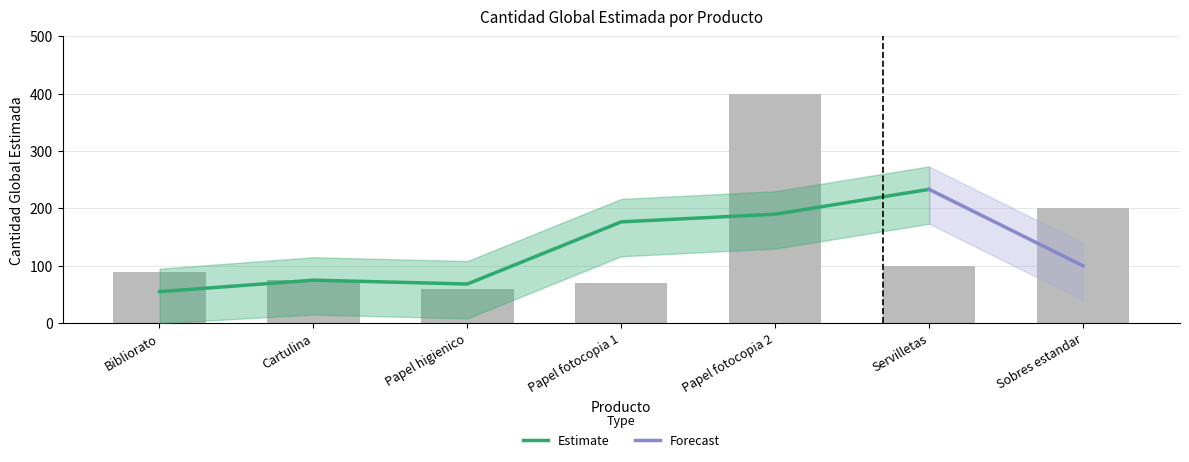

How many categories are shown in the chart?

7